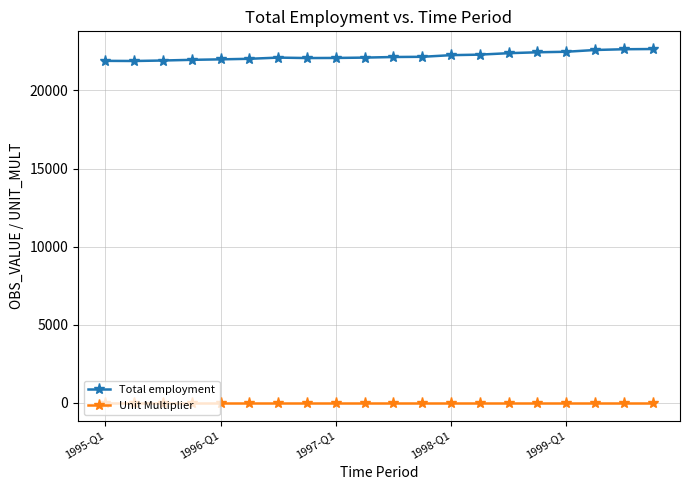

What is the value of the Total employment point at the 19th from the left?

22634.4